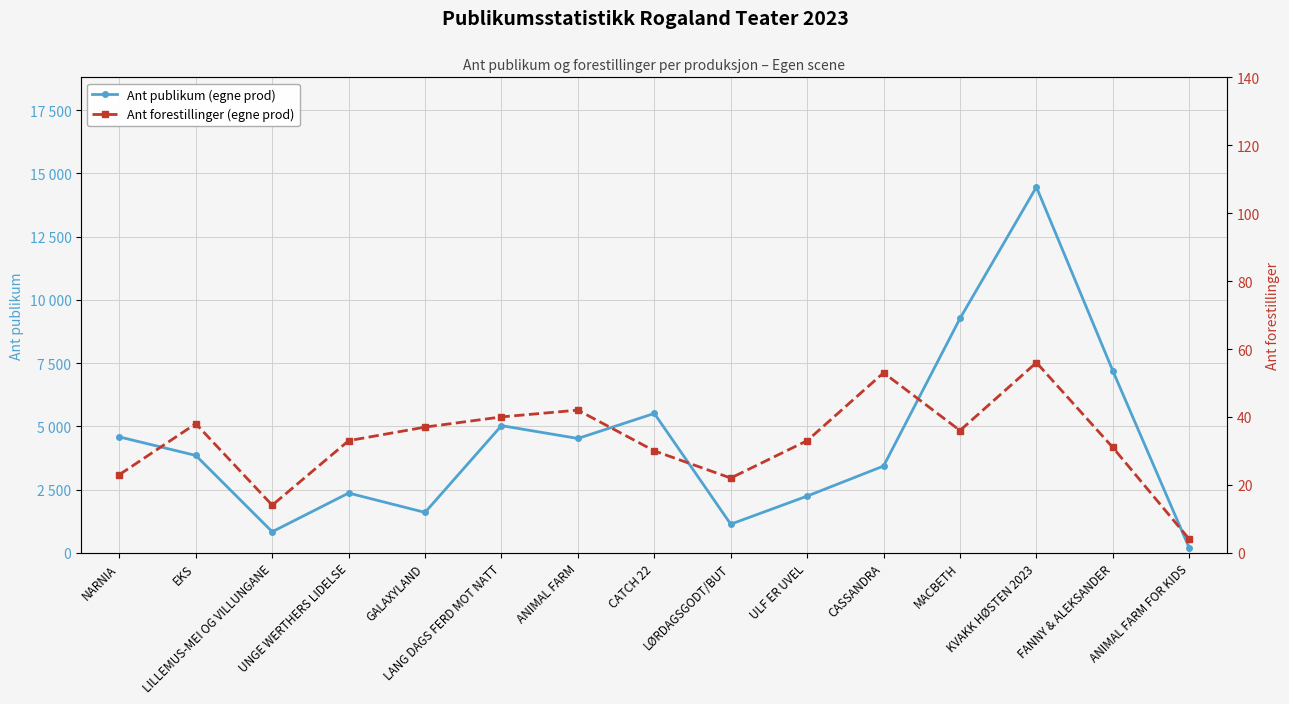

Where is Ant forestillinger (egne prod) nearest to the value 30?

CATCH 22